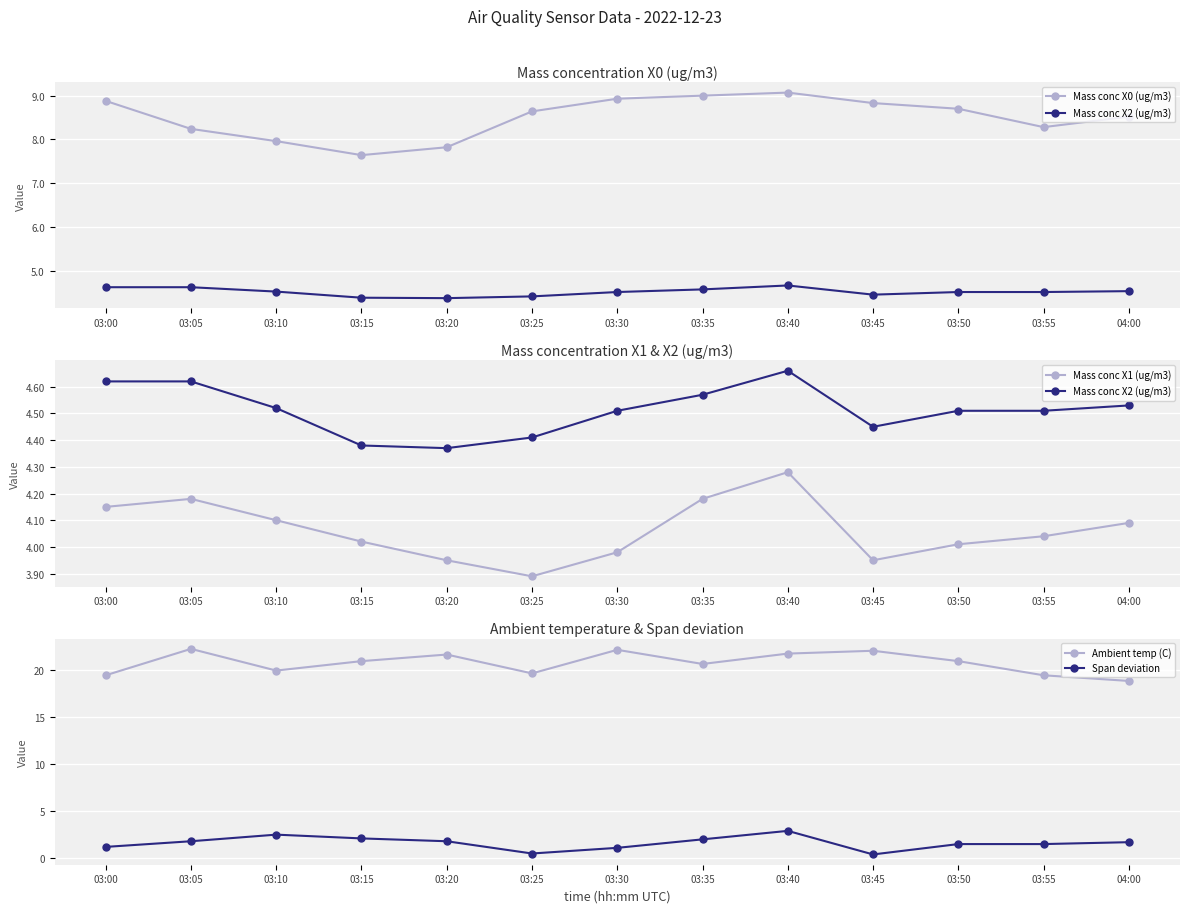

Where is Mass conc X0 (ug/m3) nearest to the value 8?

03:10